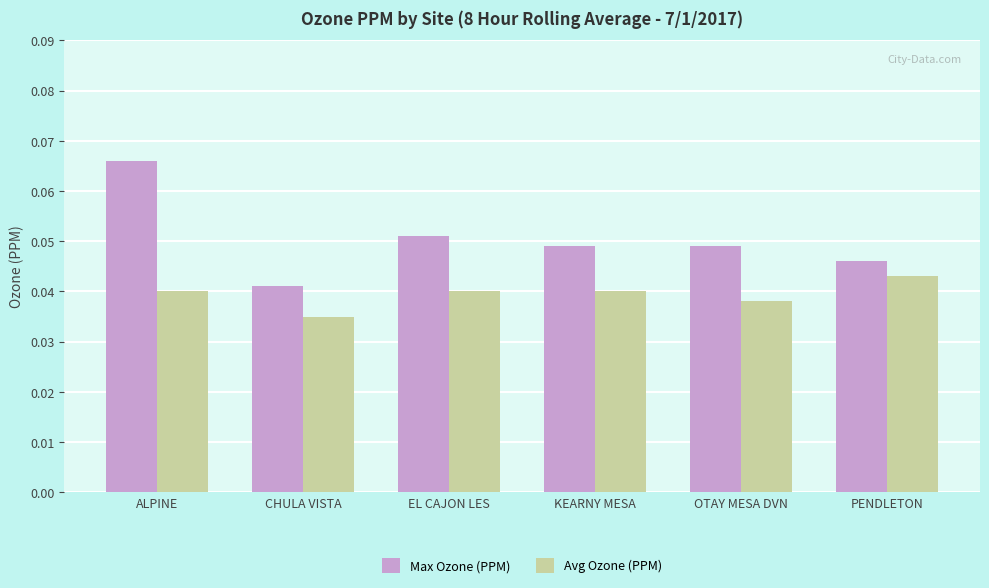

Which series has the widest spread of values?

Max Ozone (PPM)